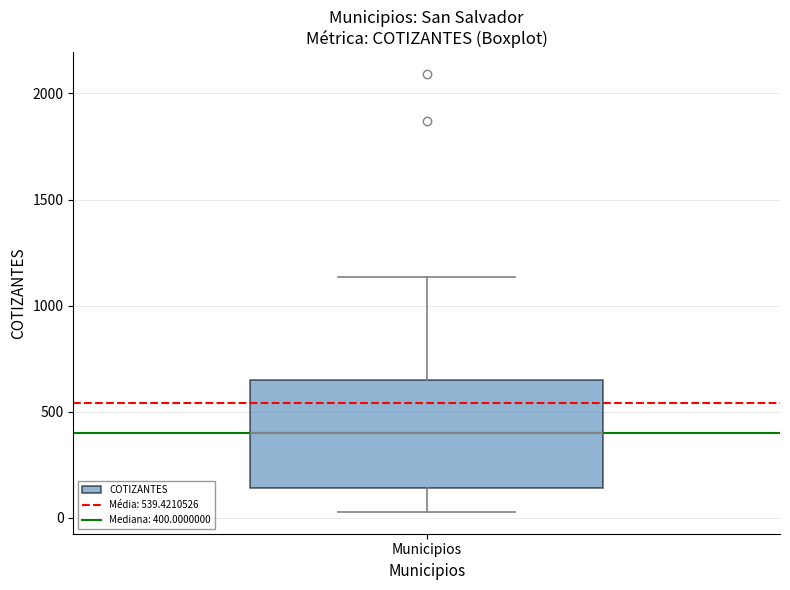

Read this box plot against the y-axis: the position of the median line, the range covered by the box, and the ends of both whiskers. The values are not printed on the chart, so give them approximately, as read against the axis.

median 400, box 150 to 650, whiskers 50 to 1150